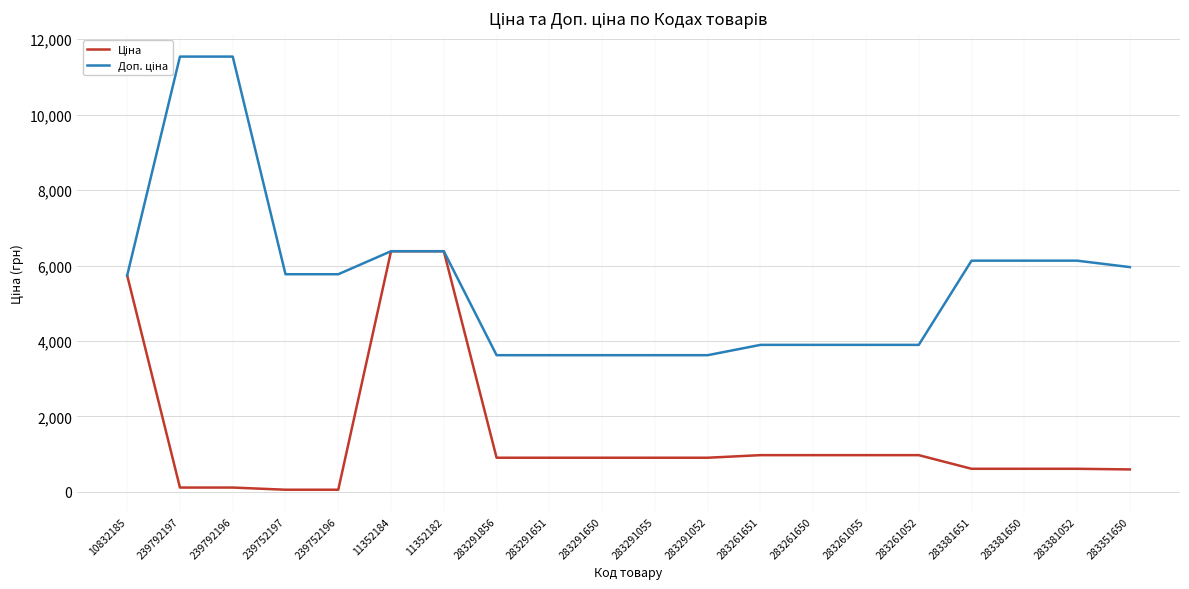

What position from the left is 283291856?

8